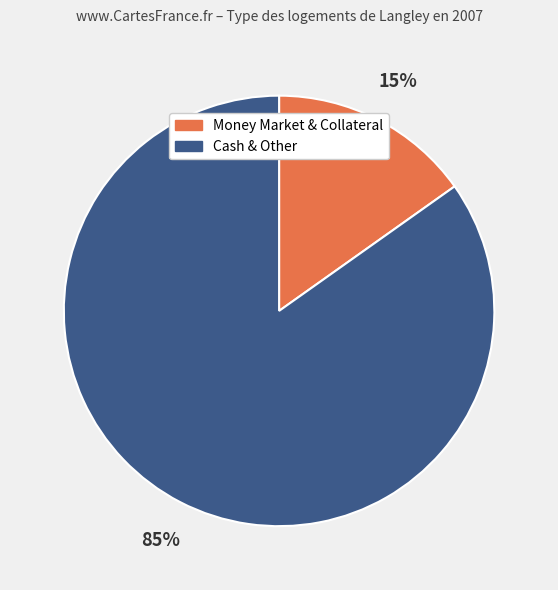

To the nearest percent, what is the average slice percentage?

50%